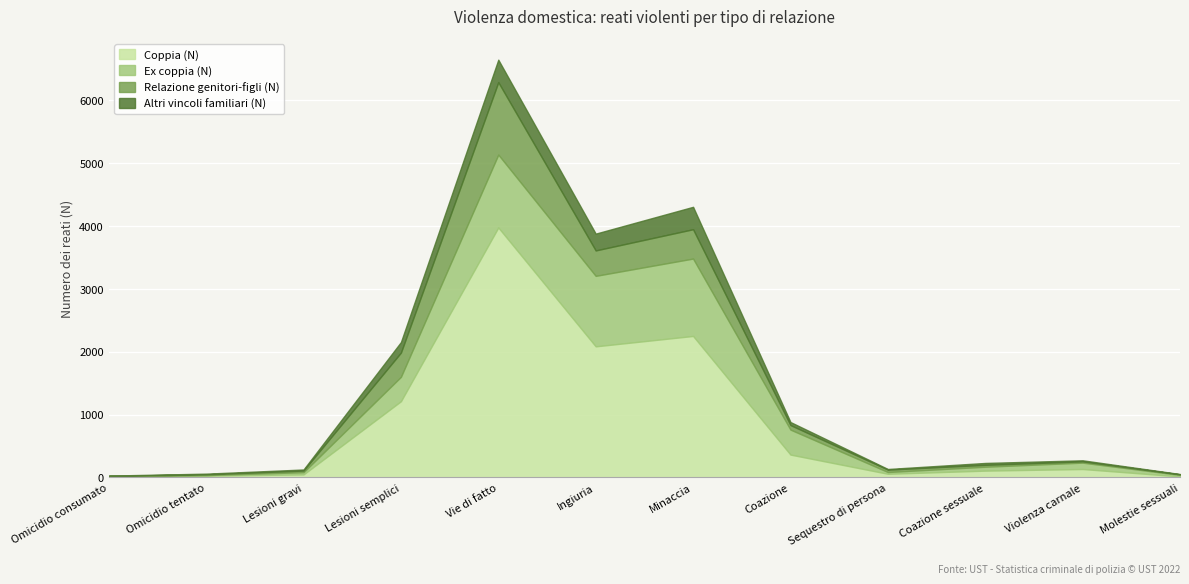

At which category is the sum across all series the highest?

Vie di fatto